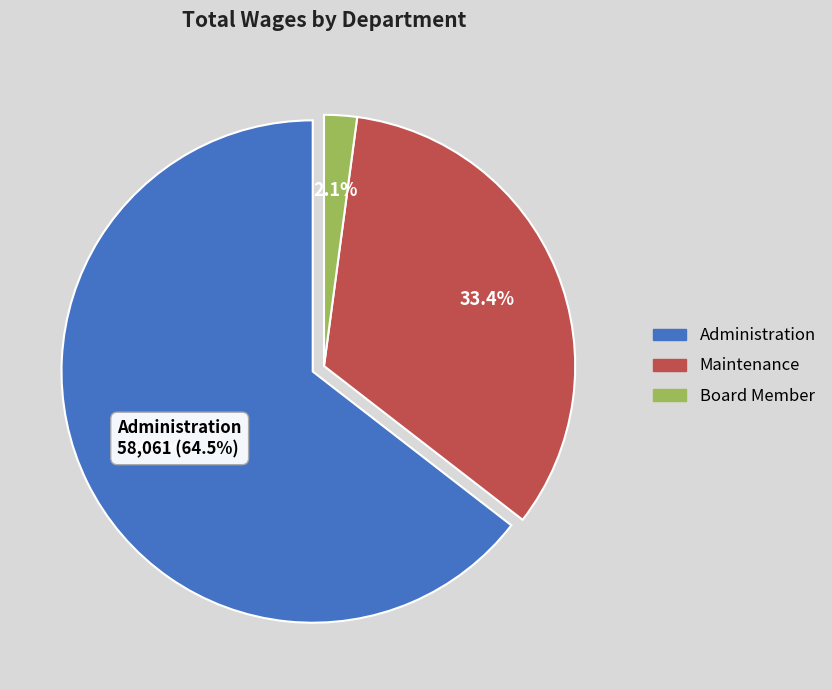

The Board Member slice represents 1% of the pie. True or false?

False